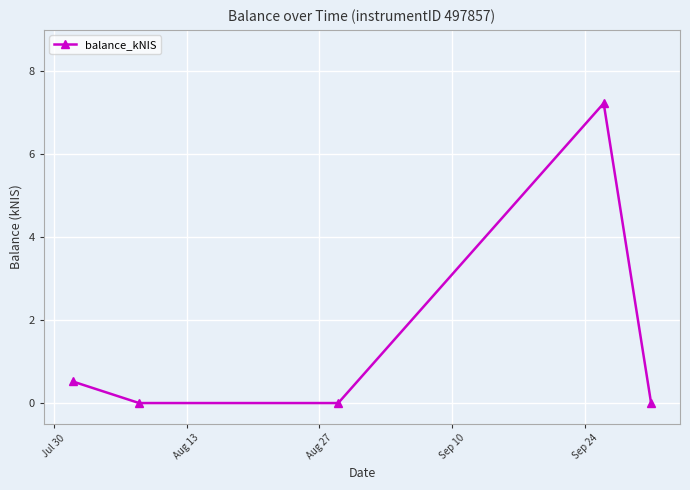

What is the sum of all values?

7.8